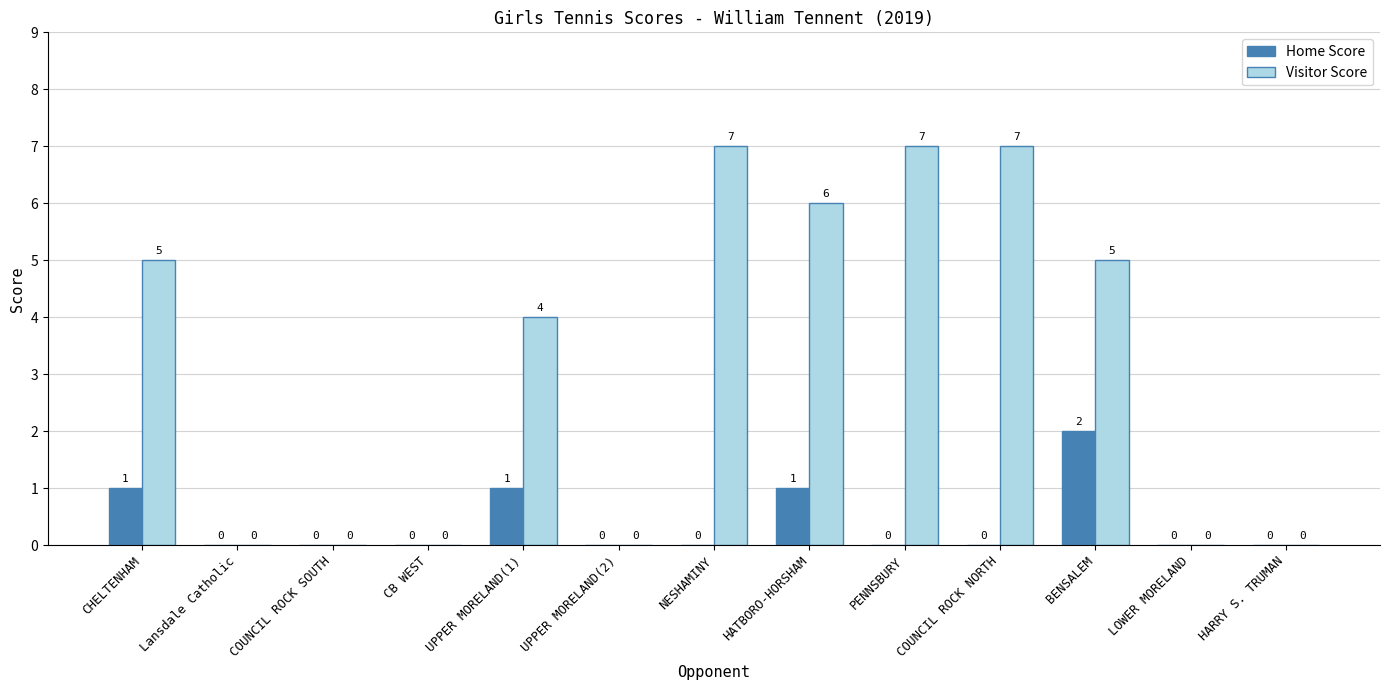

The Visitor Score series shows 5 at COUNCIL ROCK NORTH. True or false?

False